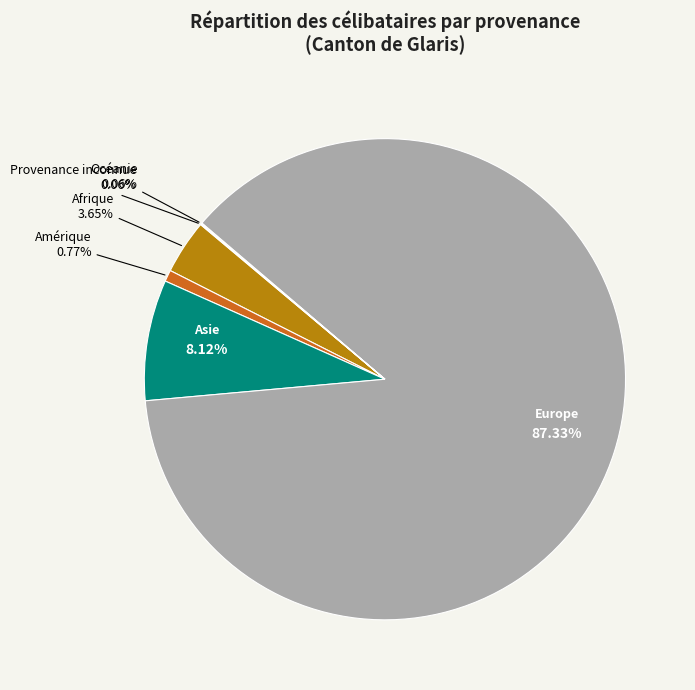

What is the ratio of the value at Europe to the value at Asie?

10.8